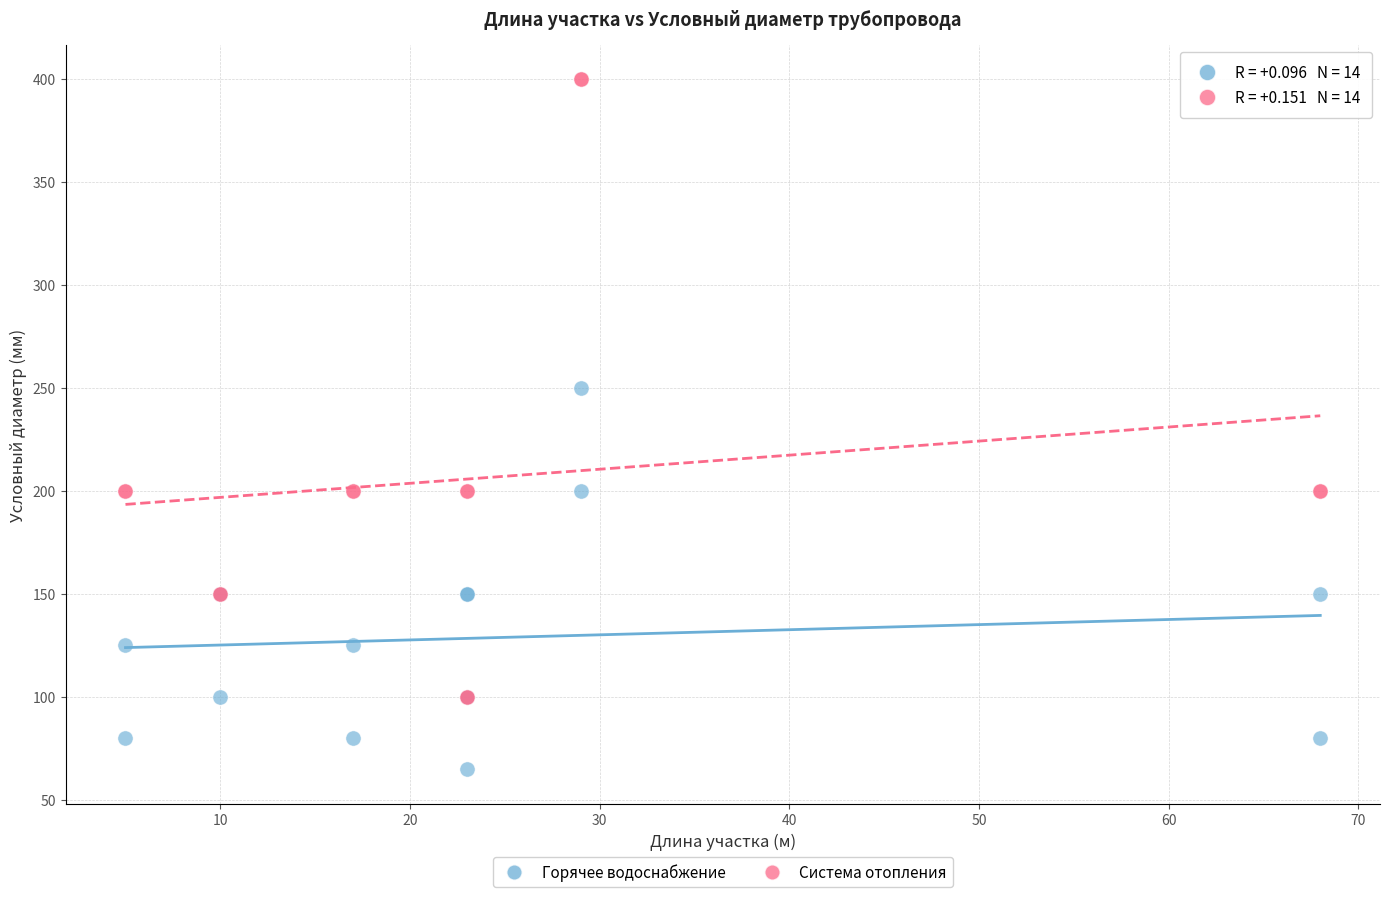

Across all series, what Y value is closest to 232?

250